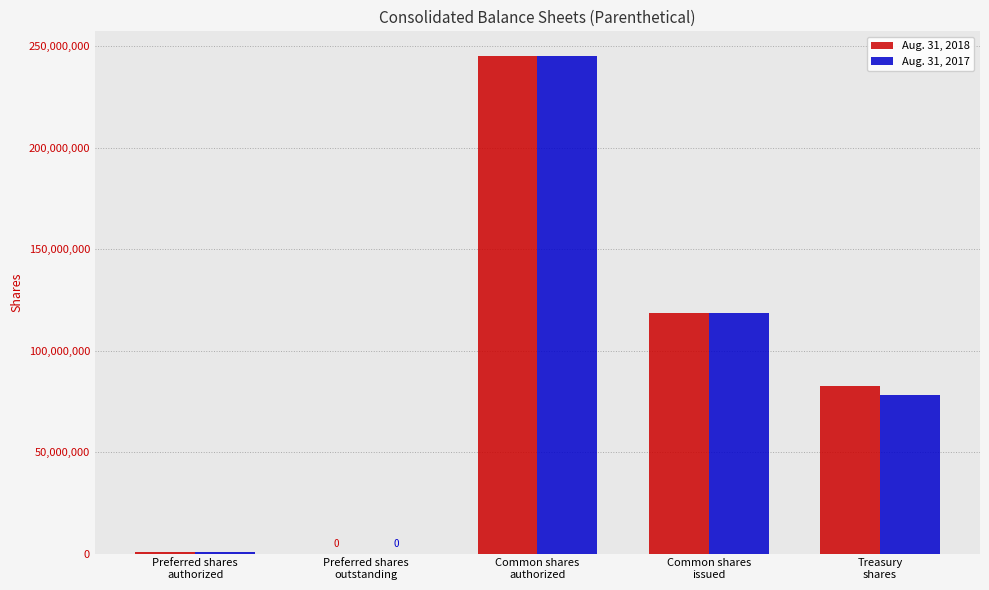

How many distinct data groups are displayed?

2